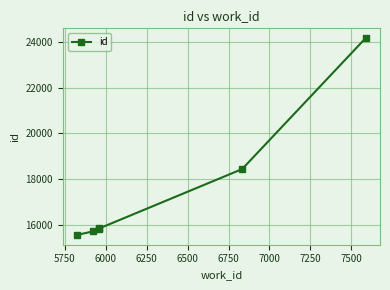

The value at 6750 is 41394. True or false?

False